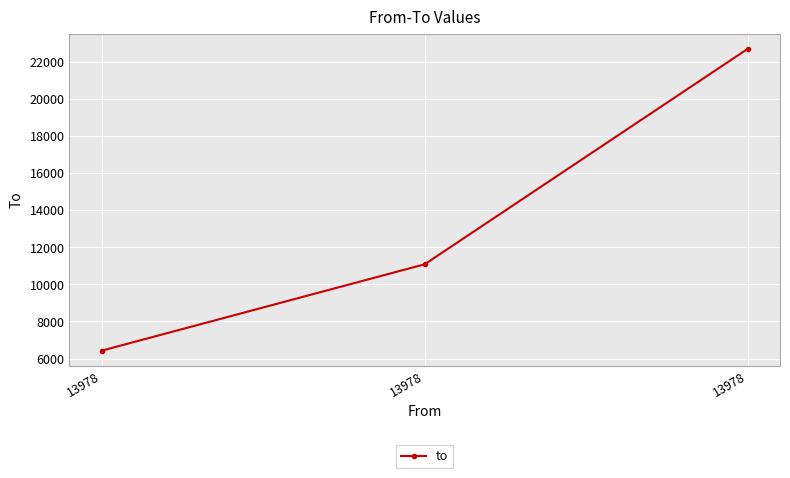

True or false: the data shows 22693 at 13978.

True